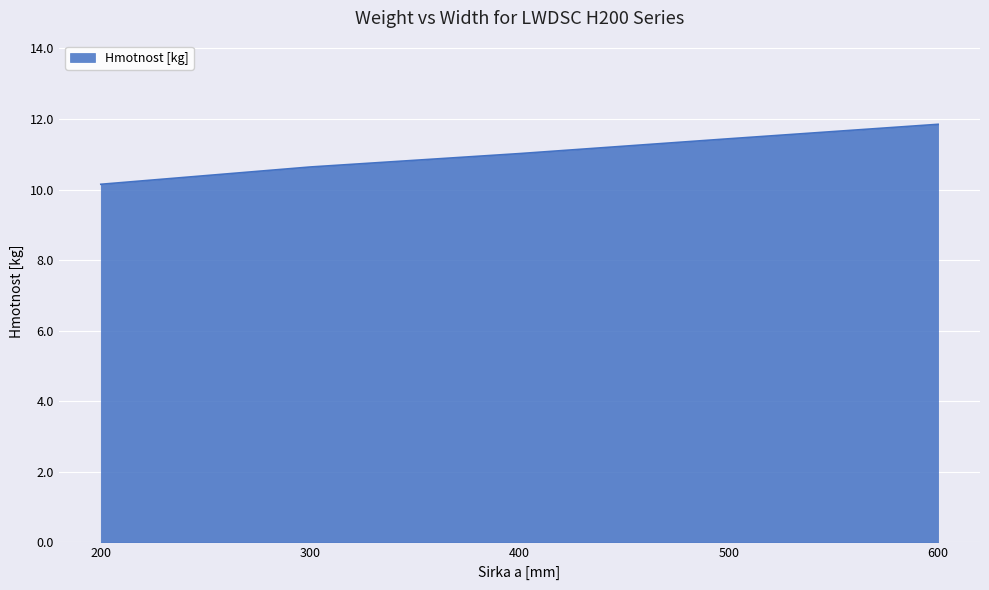

List the labels in order of value, smallest first.

200, 300, 400, 500, 600